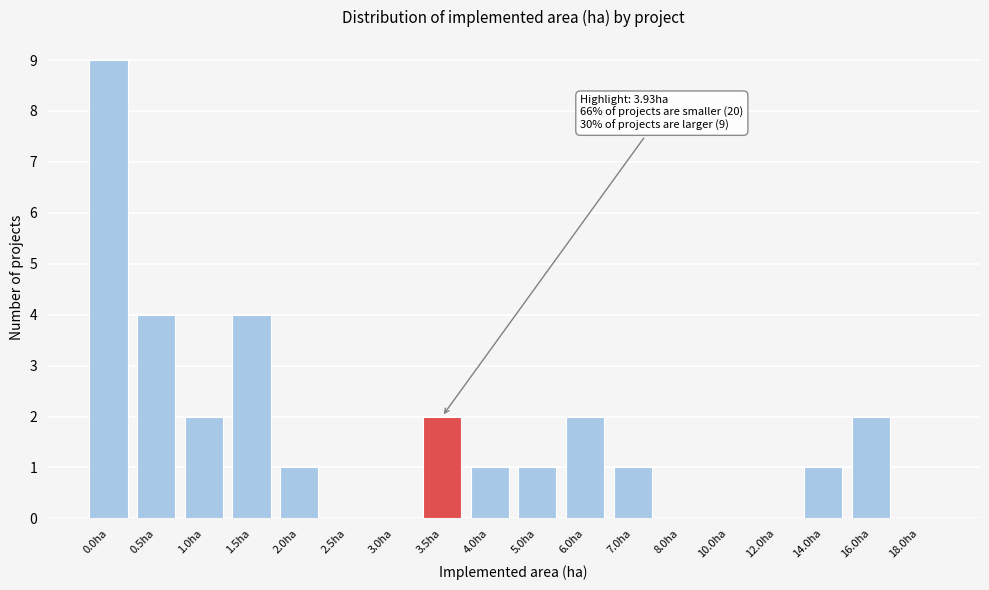

Reading left to right, extract all data points from this chart.

0.0ha=9	0.5ha=4	1.0ha=2	1.5ha=4	2.0ha=1	2.5ha=0	3.0ha=0	3.5ha=2	4.0ha=1	5.0ha=1	6.0ha=2	7.0ha=1	8.0ha=0	10.0ha=0	12.0ha=0	14.0ha=1	16.0ha=2	18.0ha=0